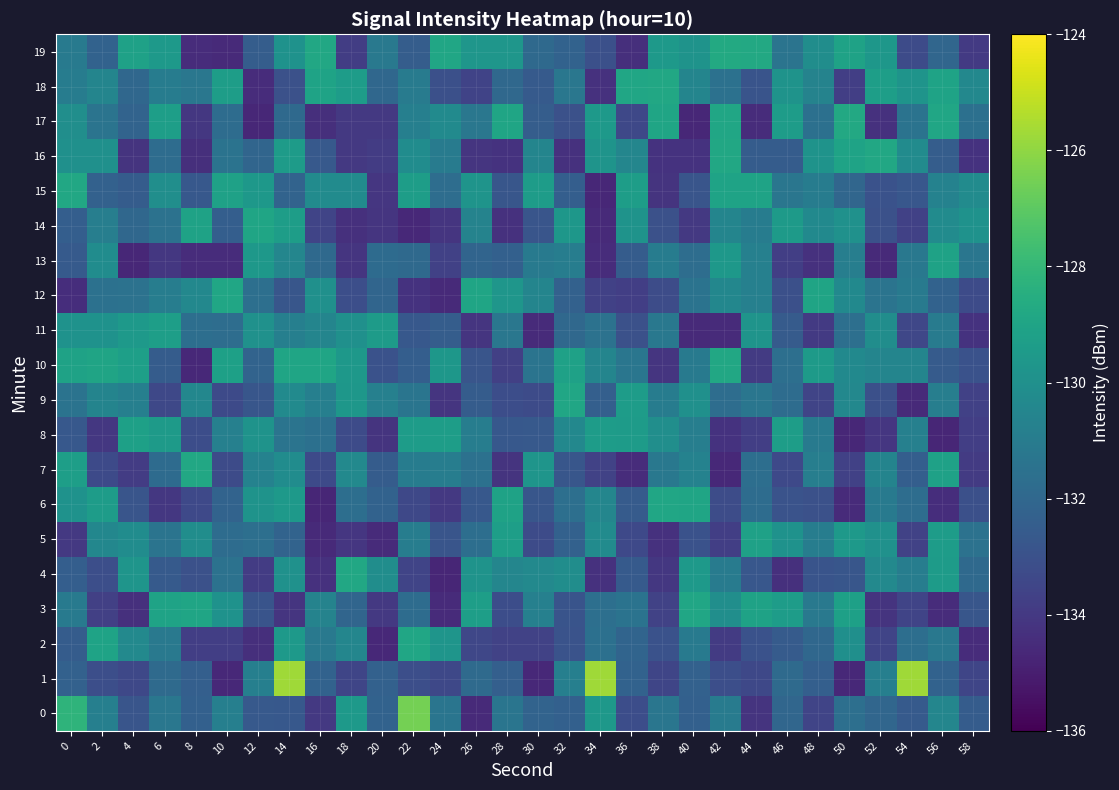

What is the difference between the highest and lowest values at 36?

5.6